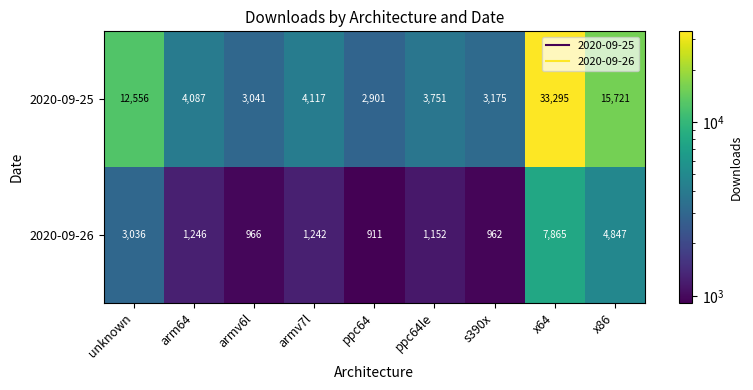

At how many categories does at least one series exceed 32229?

1